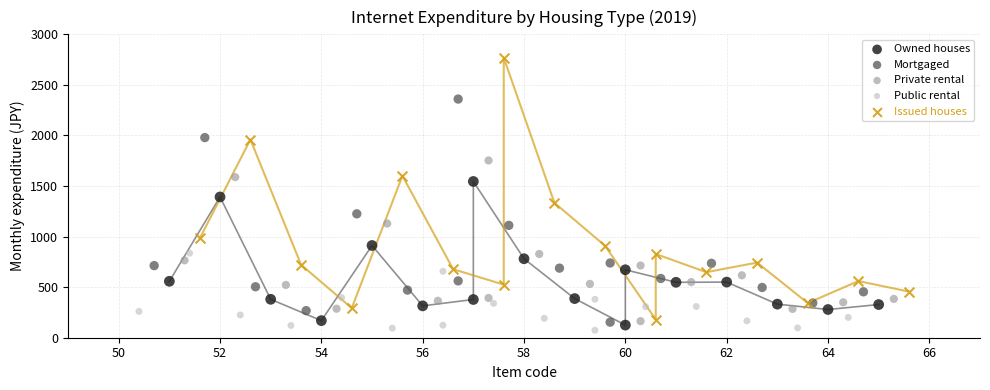

Which series reaches the minimum Y coordinate?

Public rental